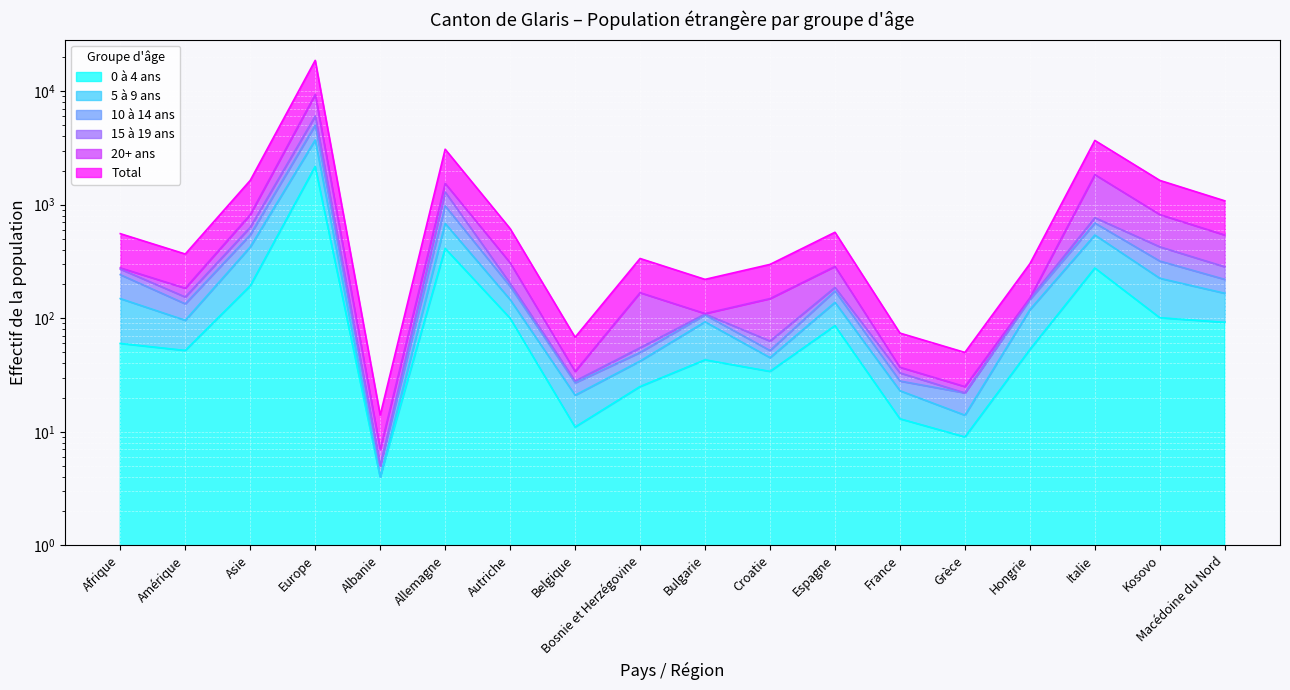

What is the minimum value shown in the chart?

4